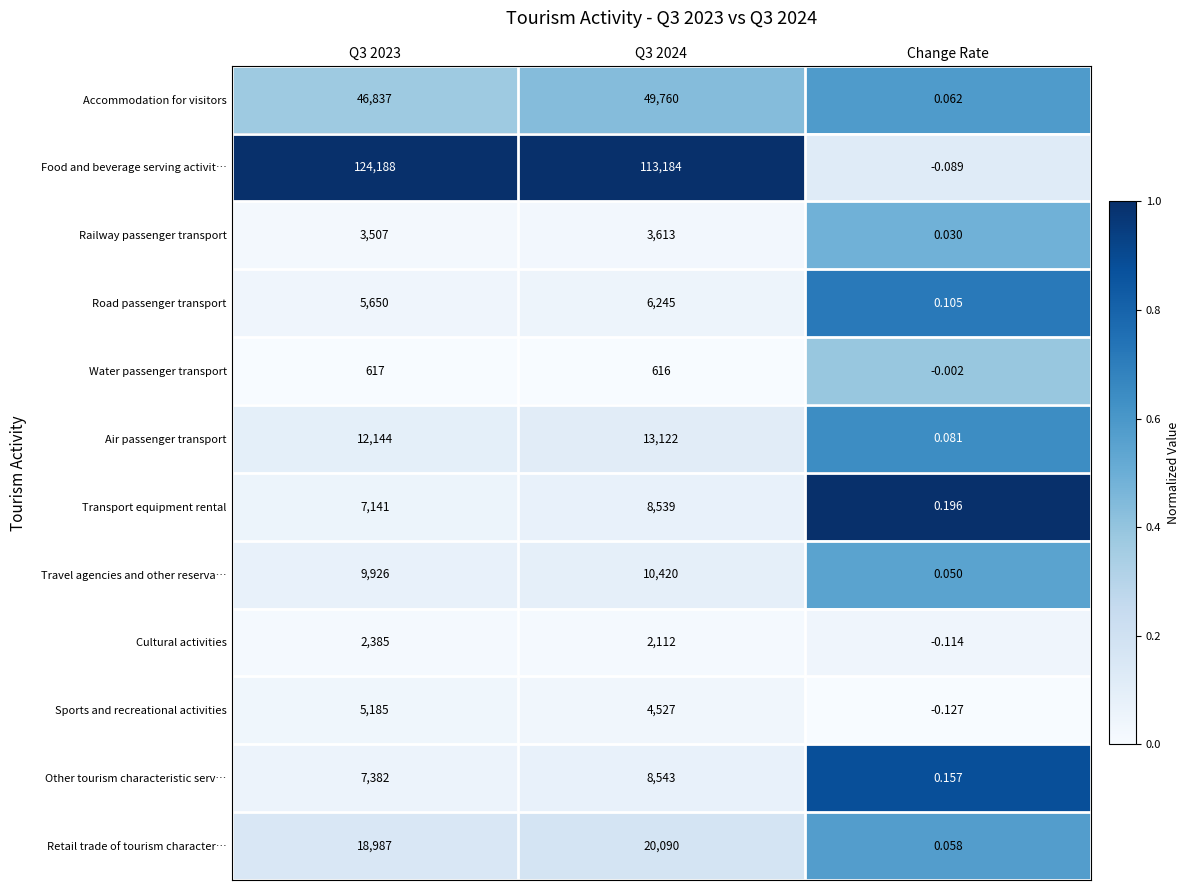

Which series has the largest total across all categories?

Food and beverage serving activit…